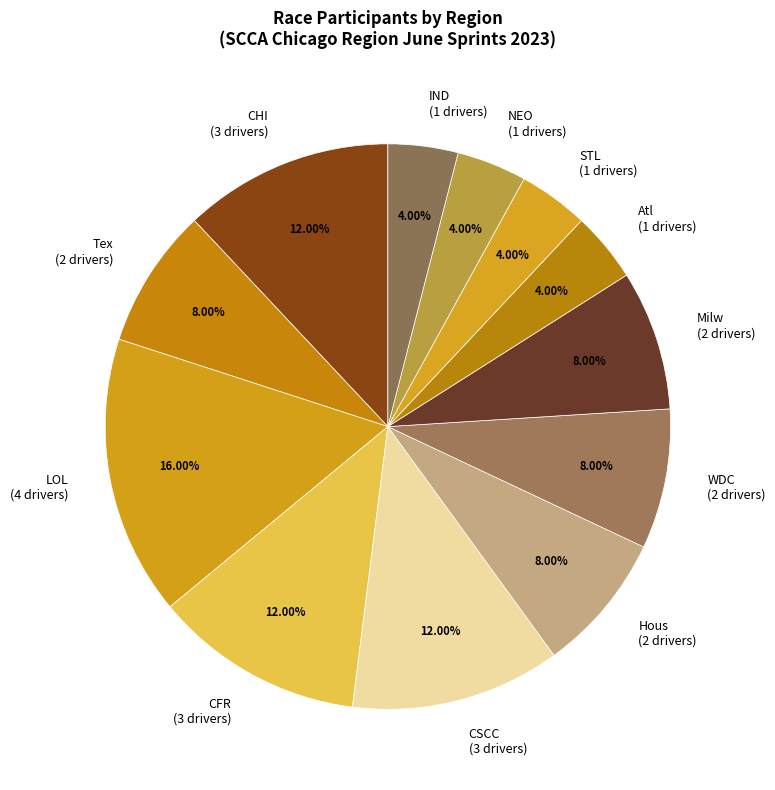

Which category has the biggest portion of the pie?

LOL